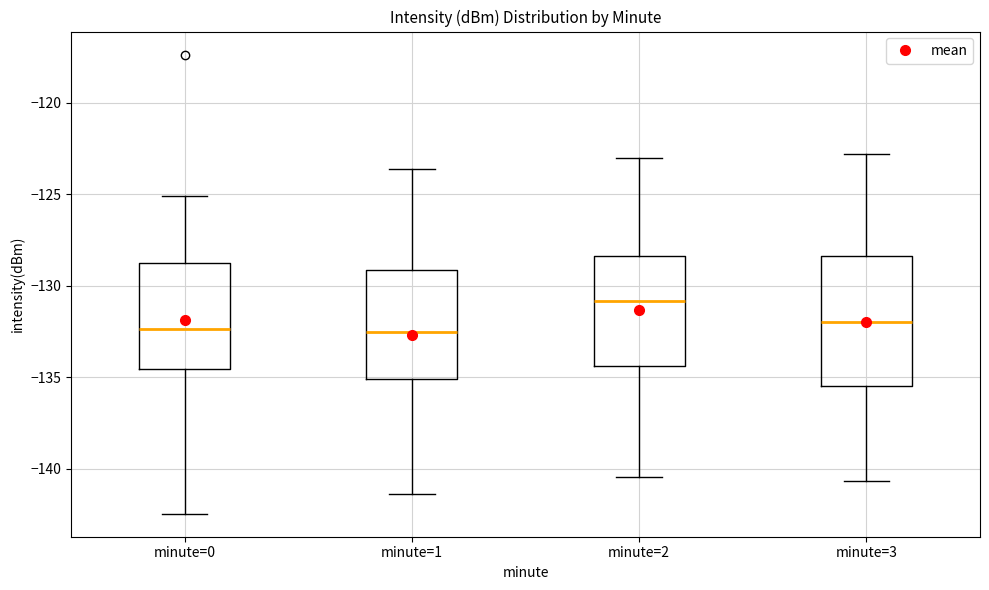

Which box's median line is the highest?

minute=2